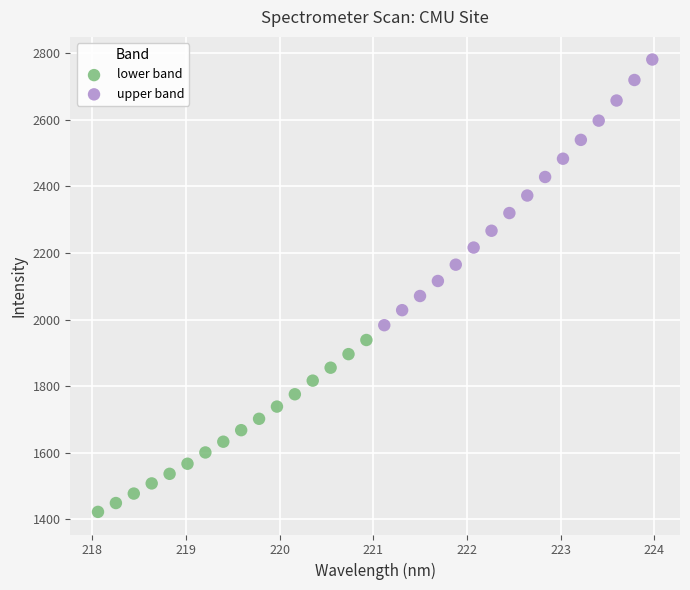

Which series contains the highest Y value?

upper band